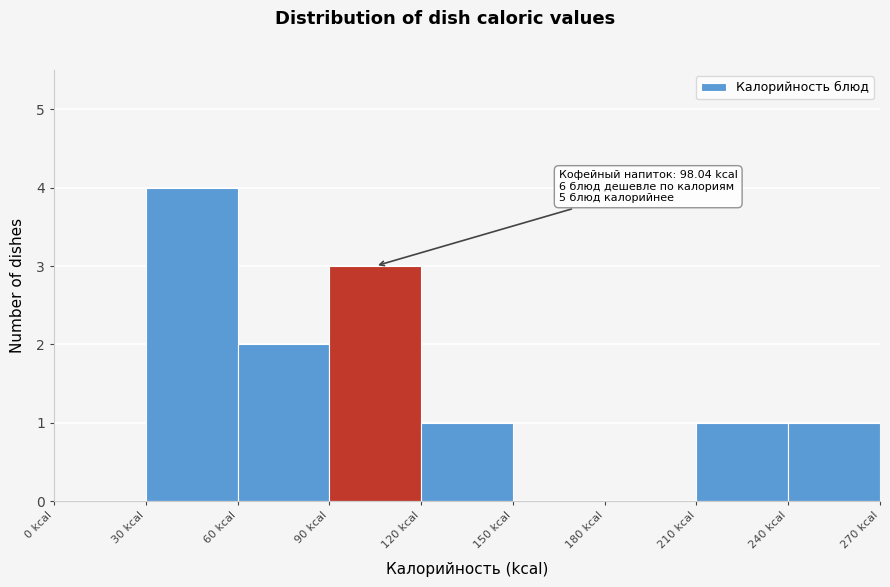

Which range on the x-axis has the tallest bar?

30 to 60